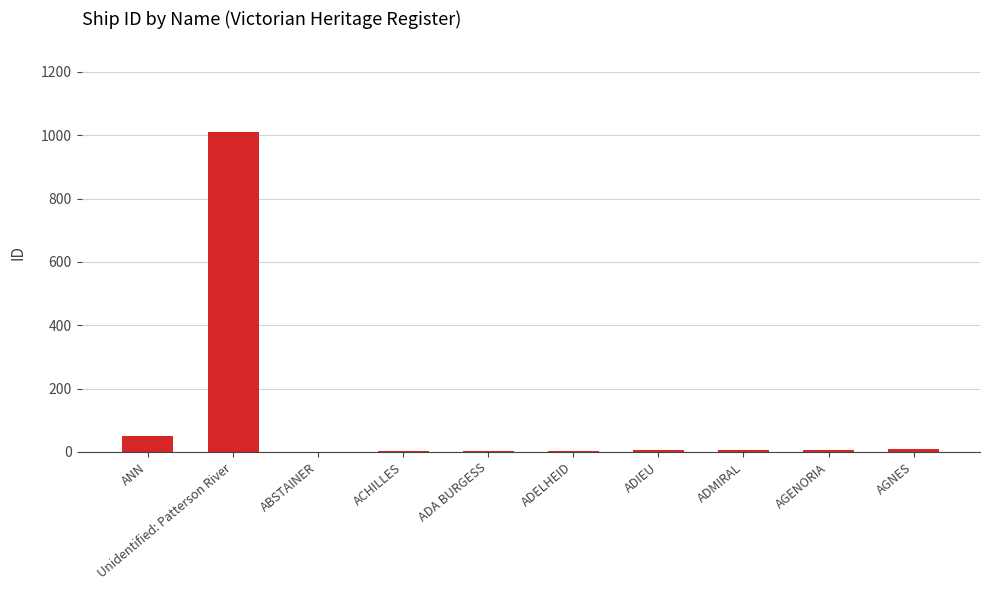

What is the greatest value displayed?

1009